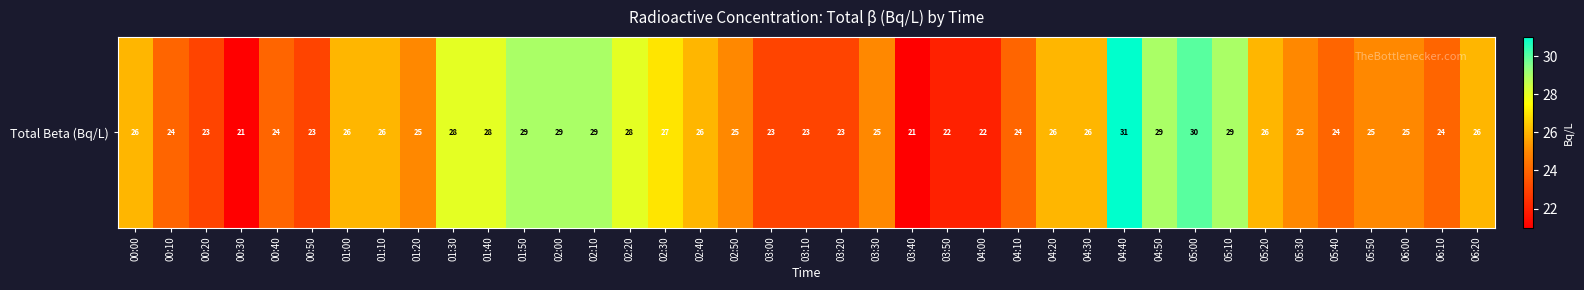

Count the number of categories in the chart.

39